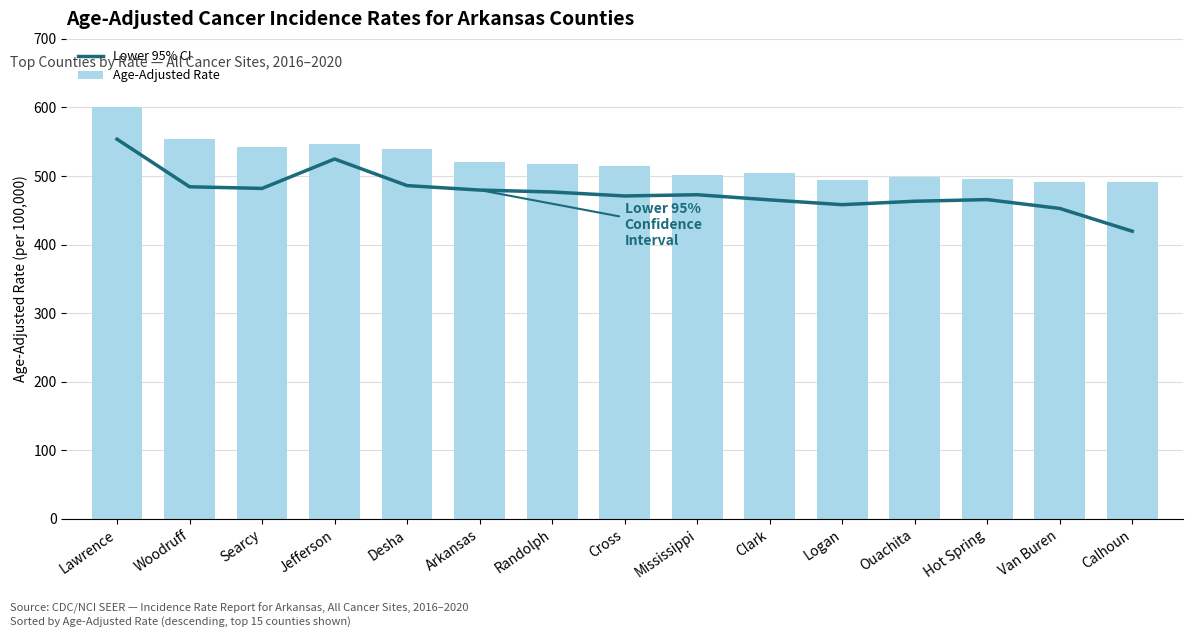

At Lawrence, list the series in order from largest to smallest.

Age-Adjusted Rate, Lower 95% CI